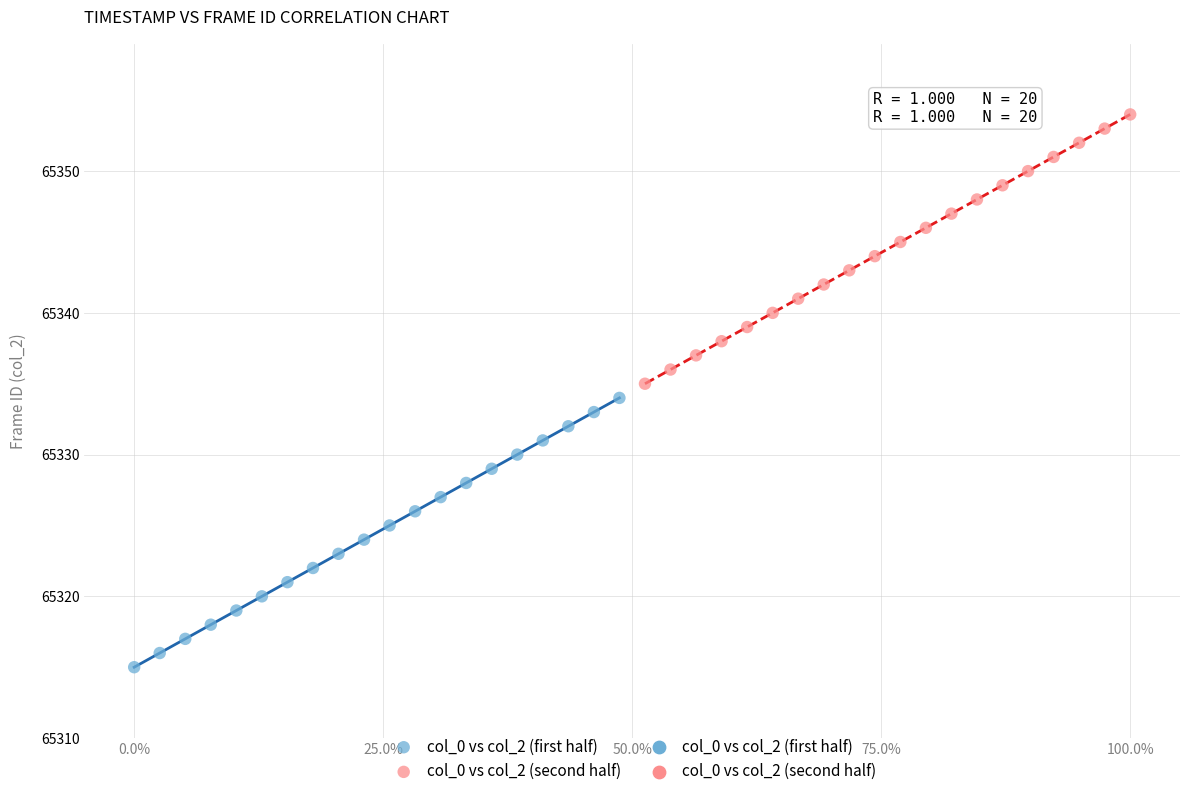

Which series contains the highest Y value?

col_0 vs col_2 (second half)